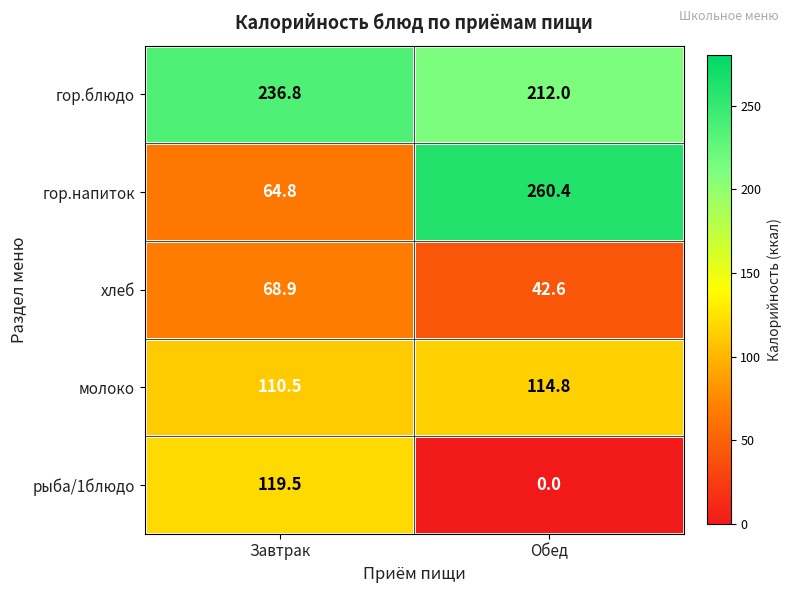

Reading left to right, transcribe all the data shown in this chart.

гор.блюдо: Завтрак=236.8	Обед=212.0
гор.напиток: Завтрак=64.8	Обед=260.4
хлеб: Завтрак=68.9	Обед=42.6
молоко: Завтрак=110.5	Обед=114.8
рыба/1блюдо: Завтрак=119.5	Обед=0.0